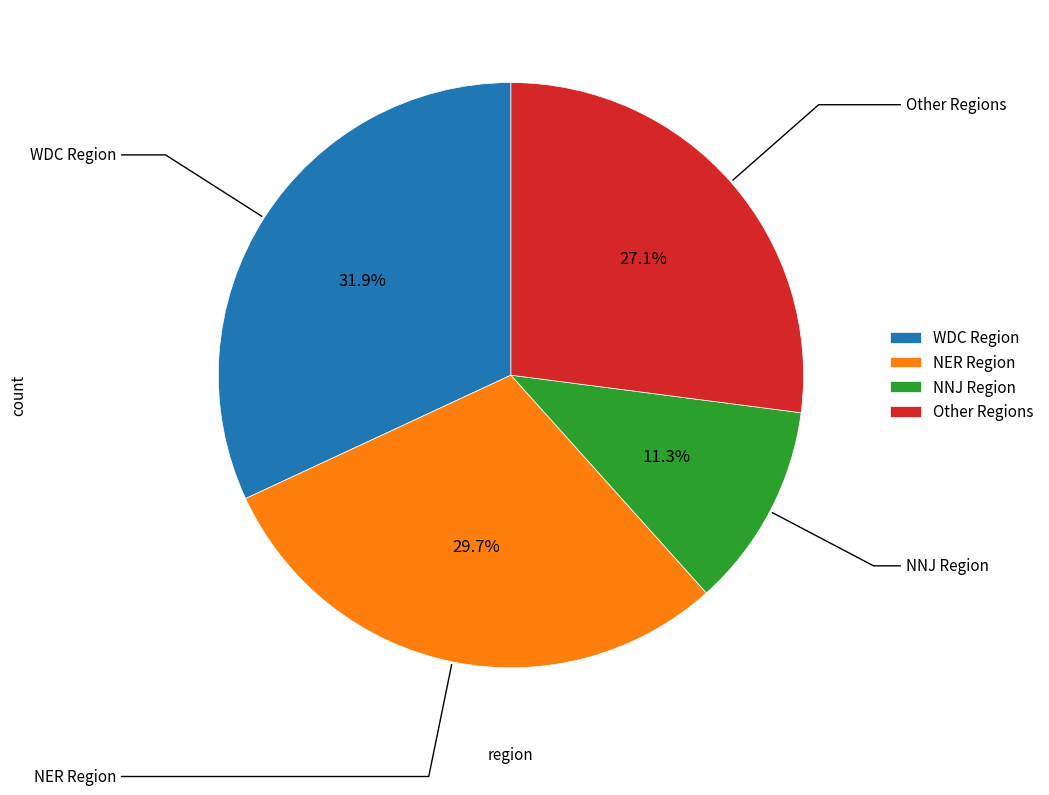

Rank the categories by value from lowest to highest.

NNJ Region, Other Regions, NER Region, WDC Region